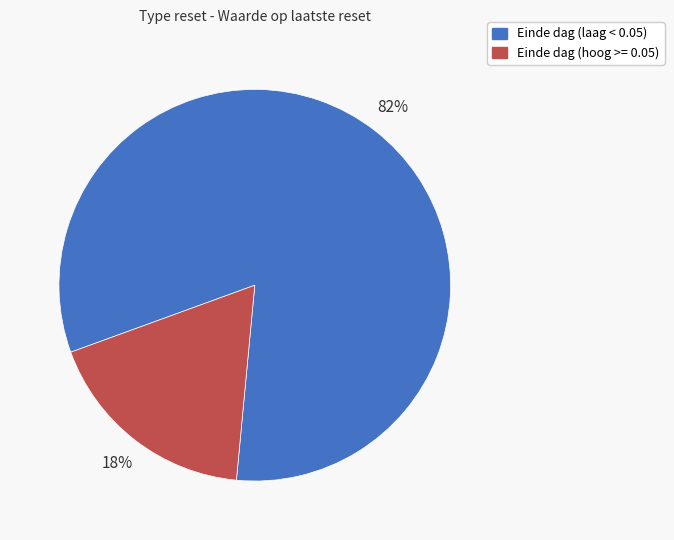

To the nearest percent, what is the difference between the largest and smallest slice percentages?

64%